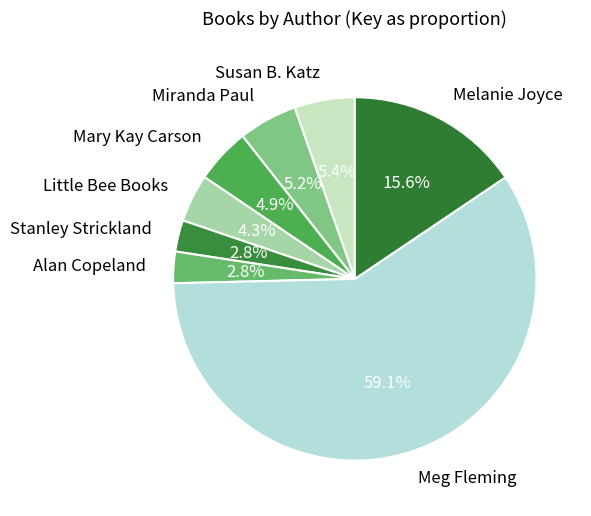

Which has a higher value, Susan B. Katz or Stanley Strickland?

Susan B. Katz